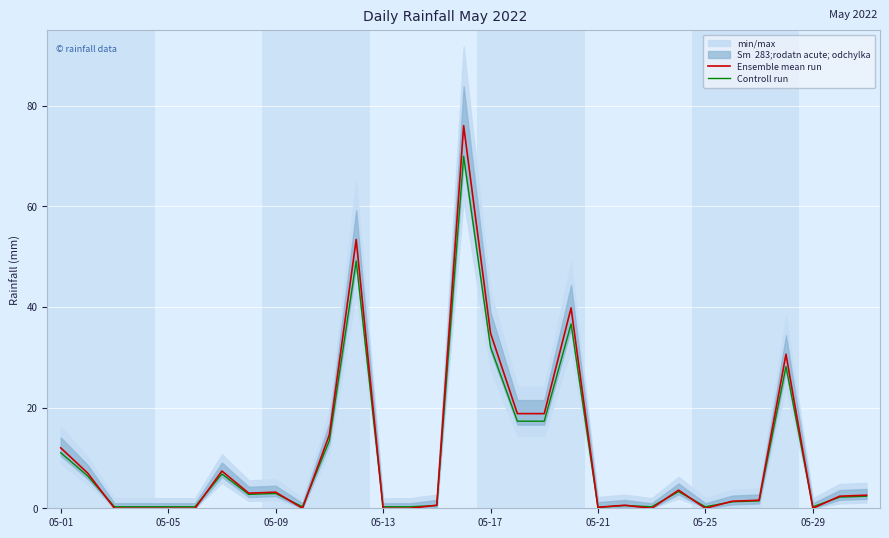

Between 05-01 and 05-25, which series saw the biggest shift?

Ensemble mean run